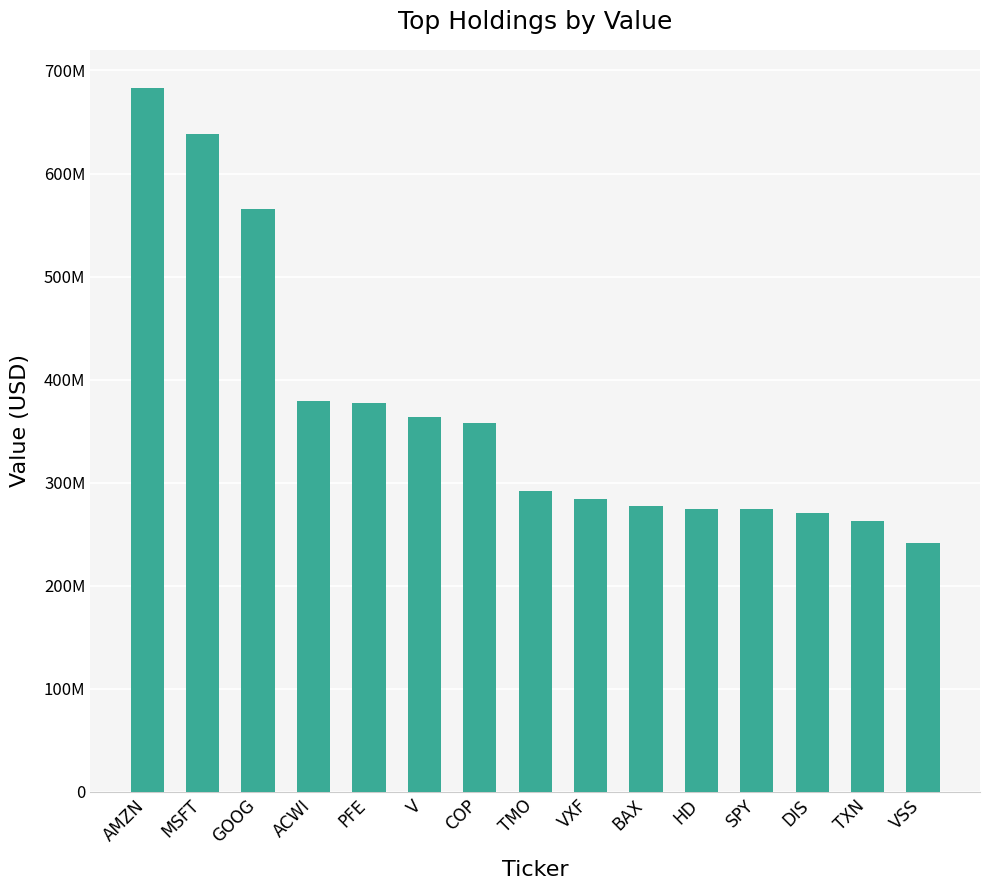

What is the value of the 8th bar from the left?

292099000